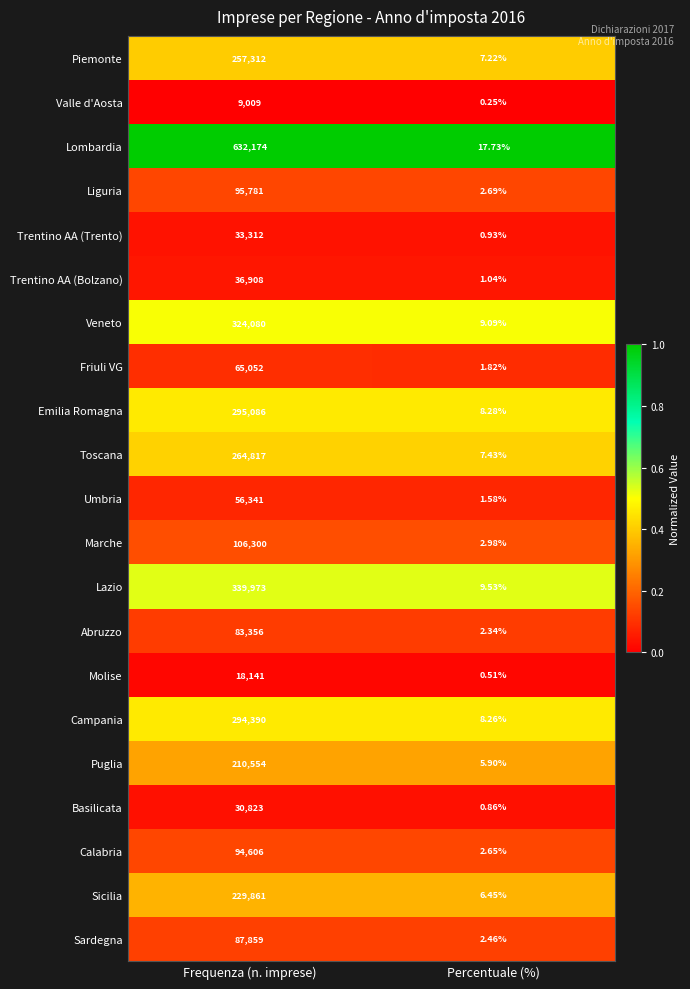

At which category is the sum across all series the highest?

Frequenza (n. imprese)